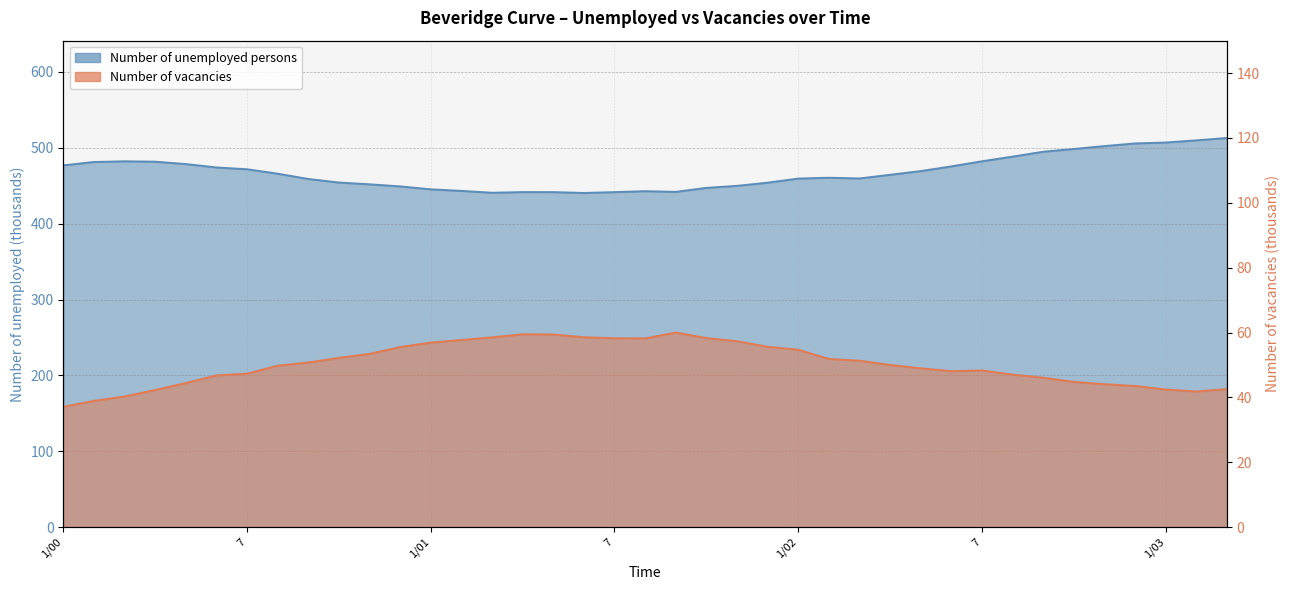

Reading left to right, list all the values displayed in this chart.

Number of unemployed persons: 1/00=476.8	2=481.2	3=482.1	4=481.6	5=478.5	6=474.0	7=471.7	8=465.8	9=458.9	10=454.1	11=451.8	12=449.1	1/01=445.2	2=443.1	3=440.7	4=441.6	5=441.5	6=440.4	7=441.5	8=442.8	9=441.8	10=447.1	11=449.8	12=453.9	1/02=459.4	2=460.5	3=459.5	4=464.3	5=469.2	6=475.5	7=482.1	8=488.3	9=494.8	10=498.4	11=502.2	12=505.7	1/03=506.9	2=509.7	3=512.9
Number of vacancies: 1/00=37.1	2=38.9	3=40.3	4=42.3	5=44.4	6=46.8	7=47.3	8=49.8	9=50.8	10=52.2	11=53.4	12=55.5	1/01=56.9	2=57.7	3=58.5	4=59.5	5=59.4	6=58.5	7=58.2	8=58.2	9=60.0	10=58.3	11=57.3	12=55.6	1/02=54.7	2=51.9	3=51.3	4=50.0	5=49.0	6=48.1	7=48.3	8=47.0	9=46.1	10=44.8	11=44.1	12=43.5	1/03=42.4	2=41.8	3=42.5